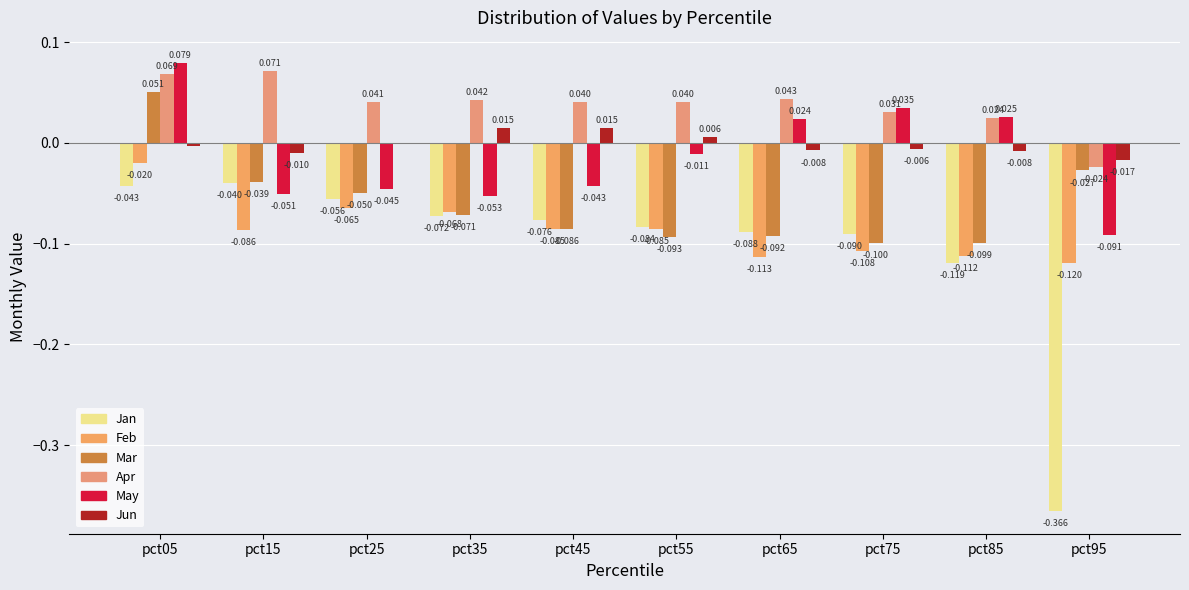

True or false: May has a value of -0.1 at pct95.

True